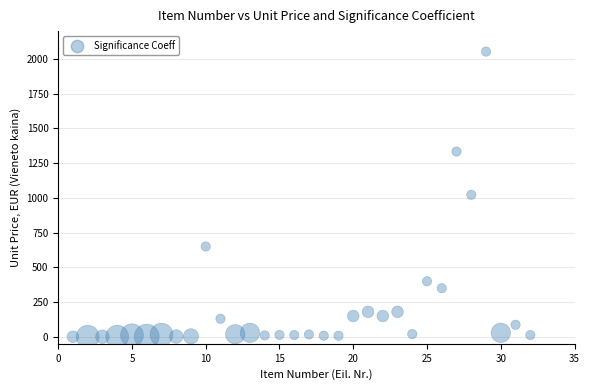

What is the range of X values (max minus min)?

31.0